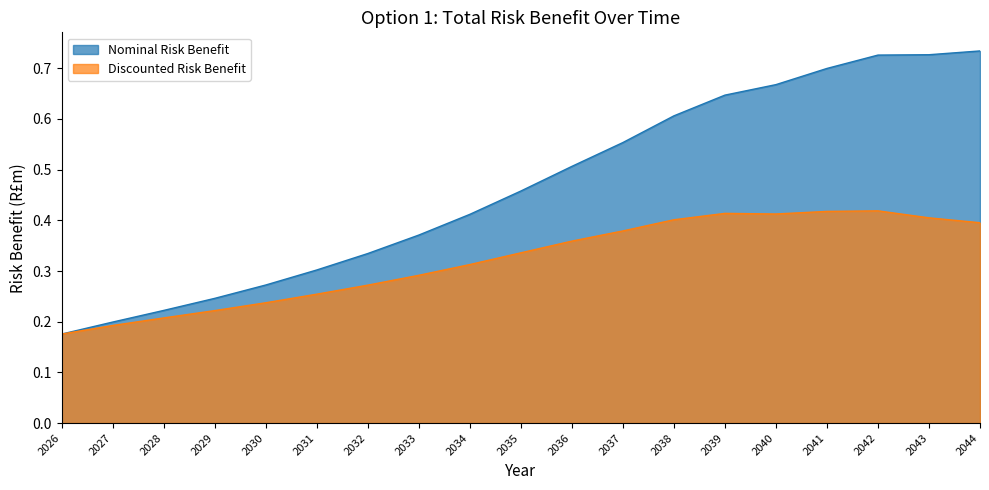

Does the chart have visible grid lines?

No